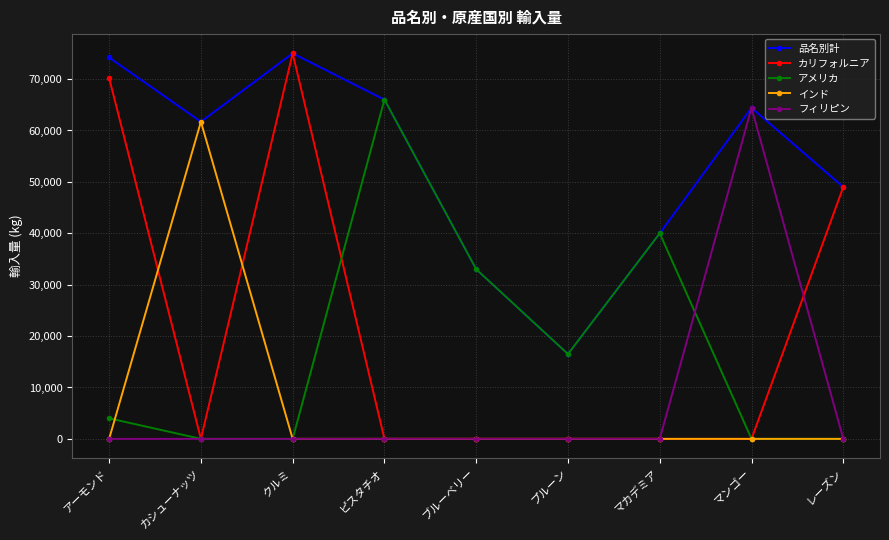

What is the highest value of the フィリピン series?

64400